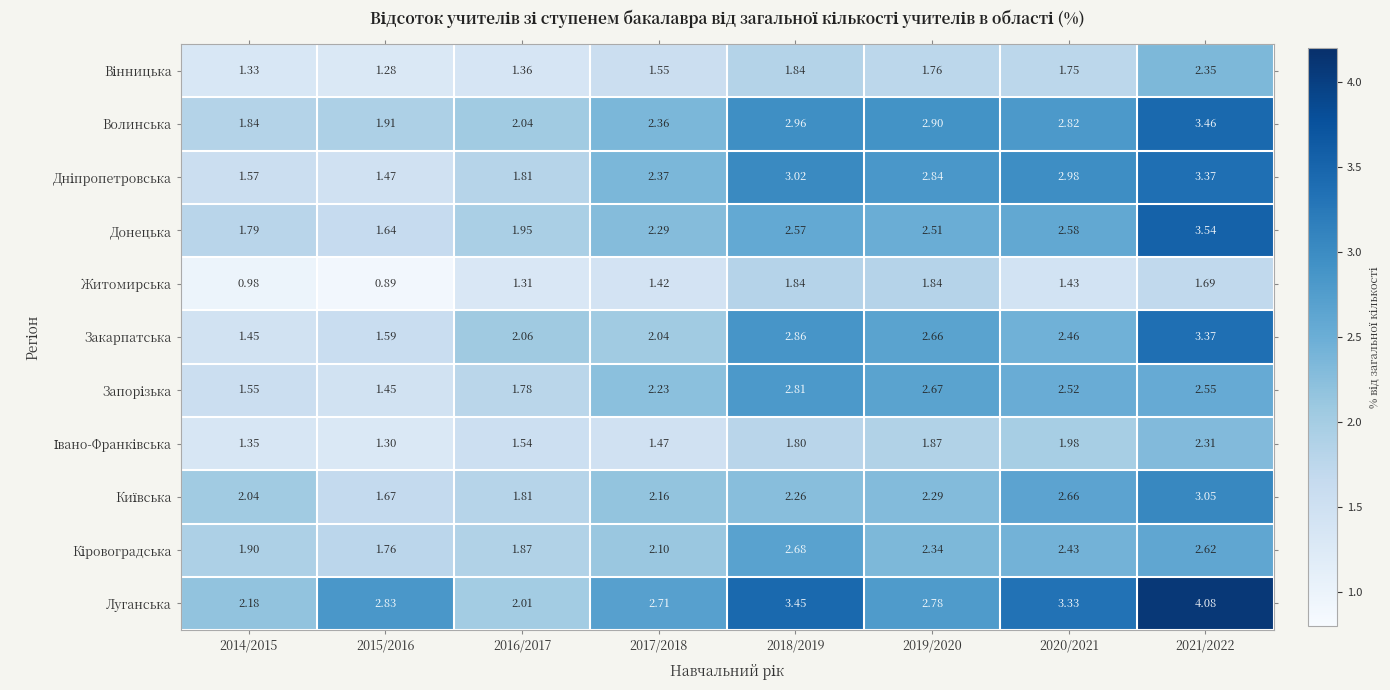

At how many categories does at least one series exceed 2?

8